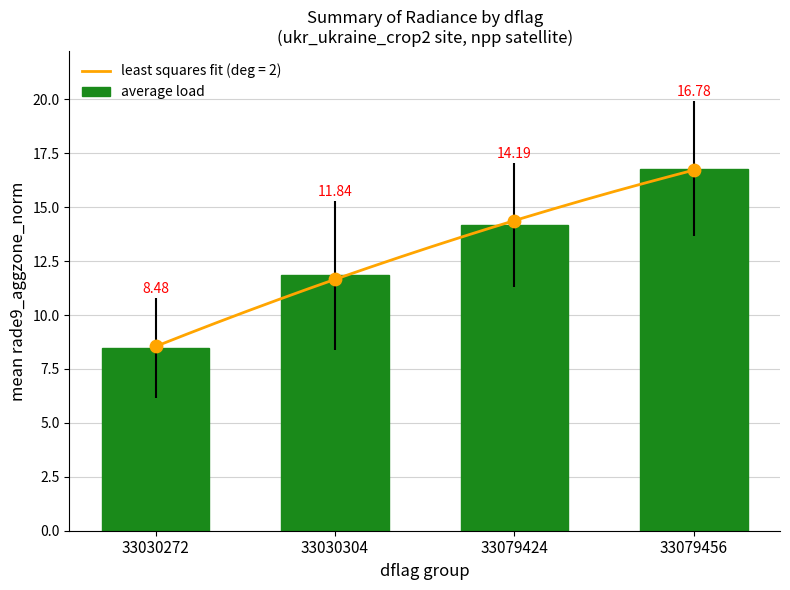

Between 33079424 and 33079456, which is larger?

33079456